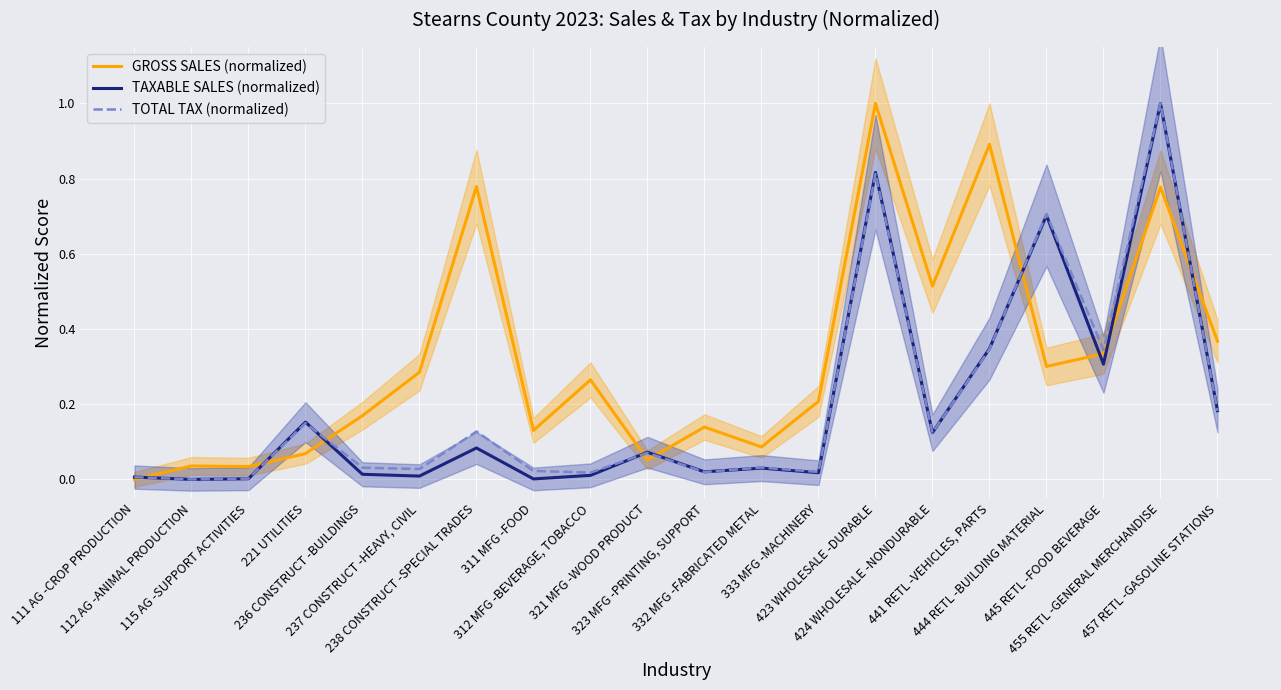

Does the chart display data point markers on the line(s)?

No